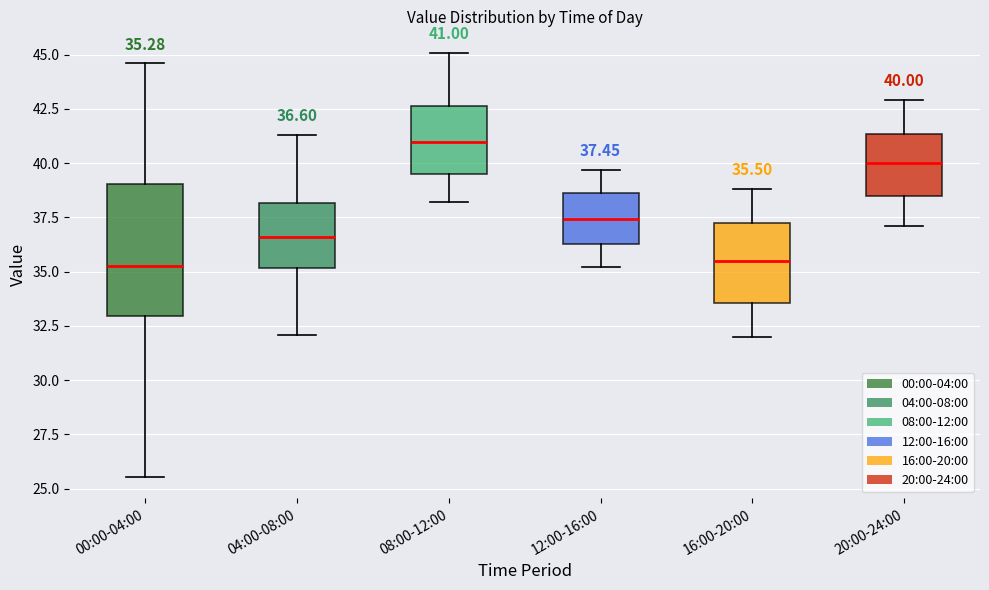

Which box has the highest median line?

08:00-12:00